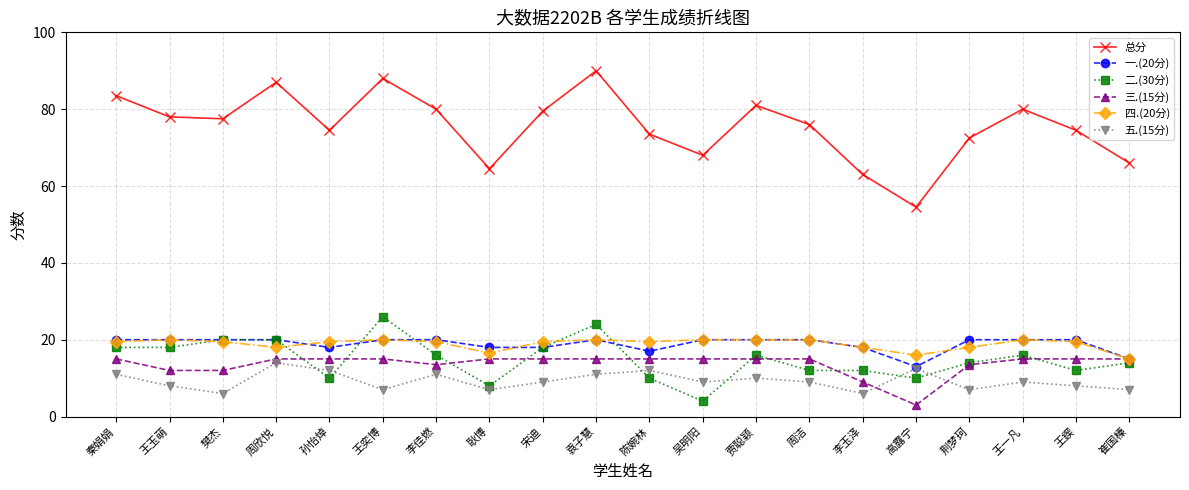

How many interior local peaks does the 总分 series have?

5